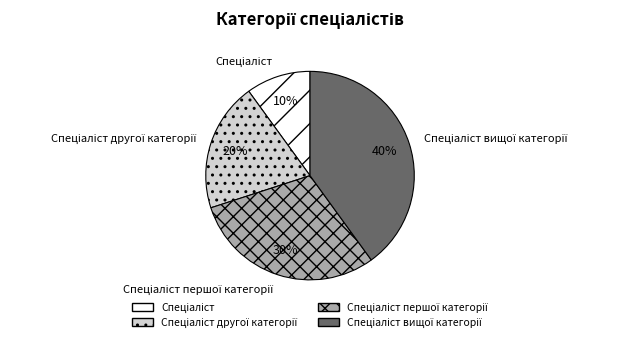

To the nearest percent, what is the difference between the largest and smallest slice percentages?

30%